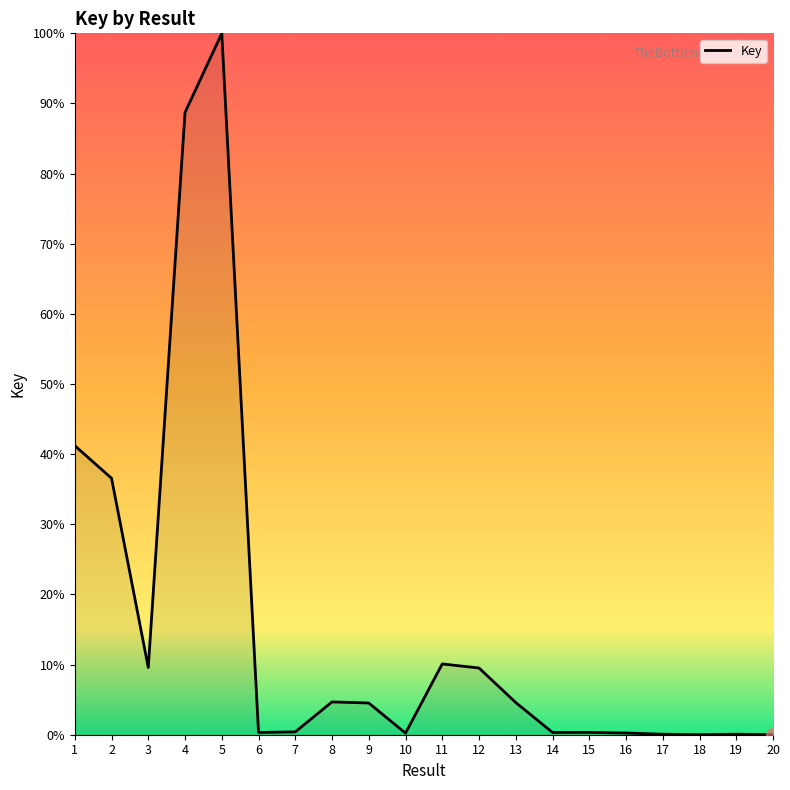

Does the chart display data point markers on the line(s)?

No